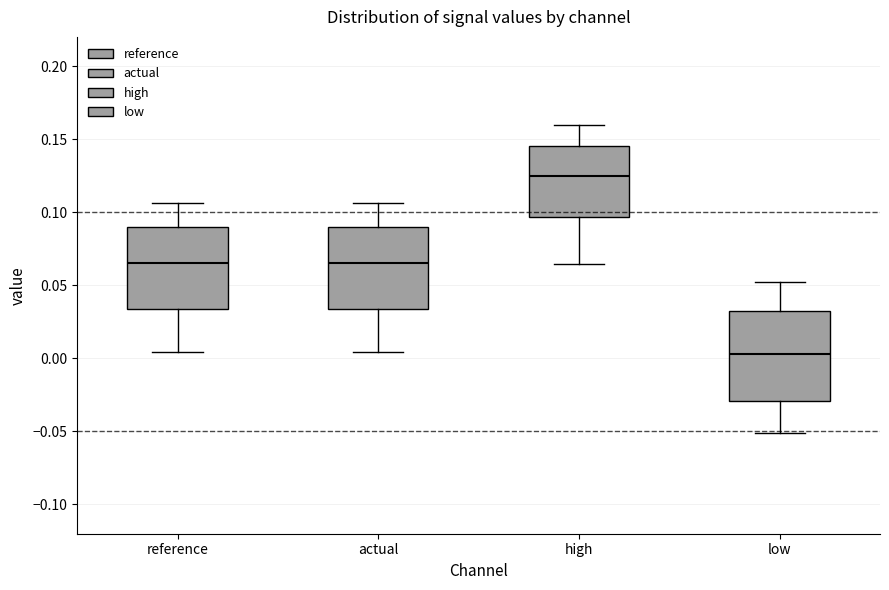

Which box has the lowest median line?

low